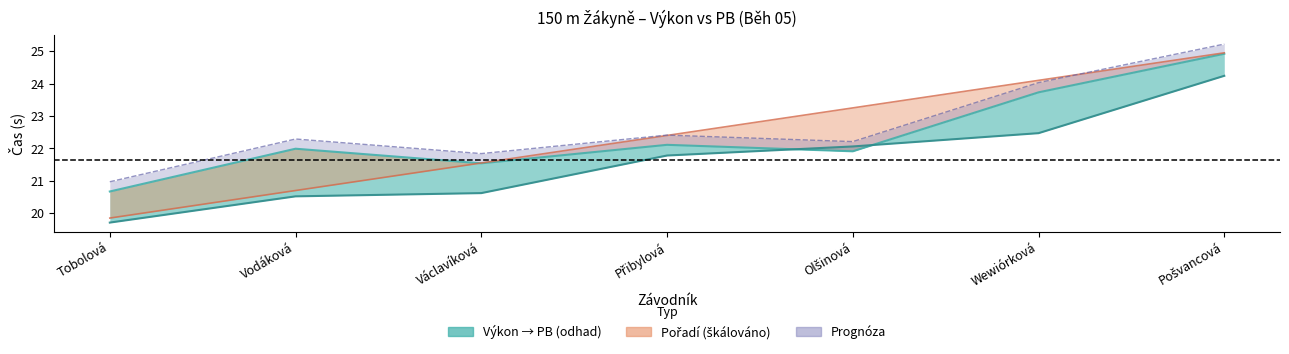

What is the value of the Pořadí point at the 7th from the left?

24.9